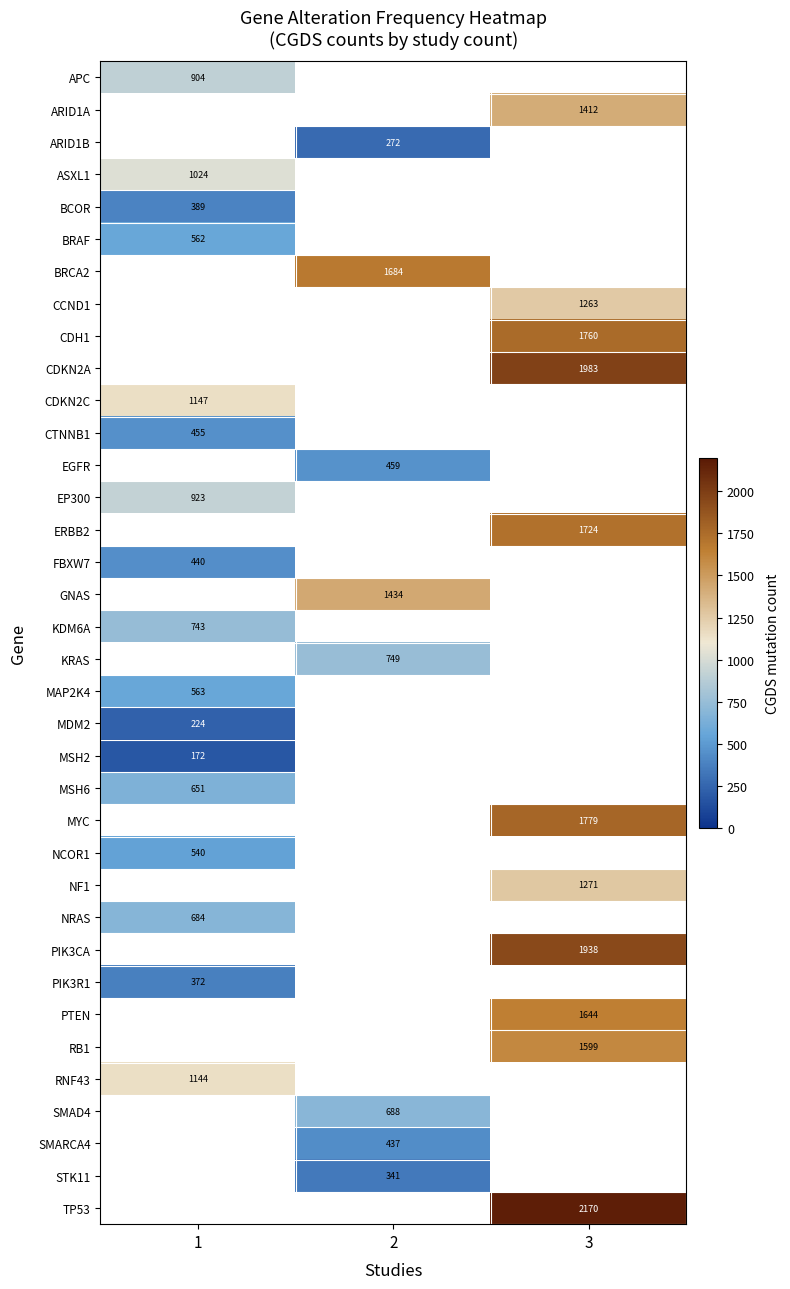

Is it true that RNF43 equals 1144 at 1?

True